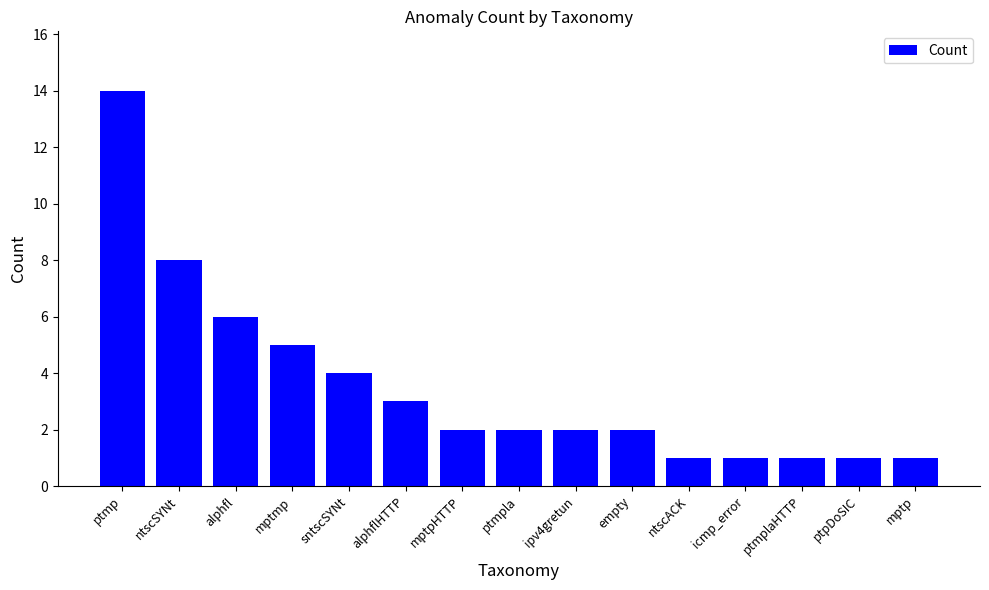

Which category has the highest value across all series?

ptmp